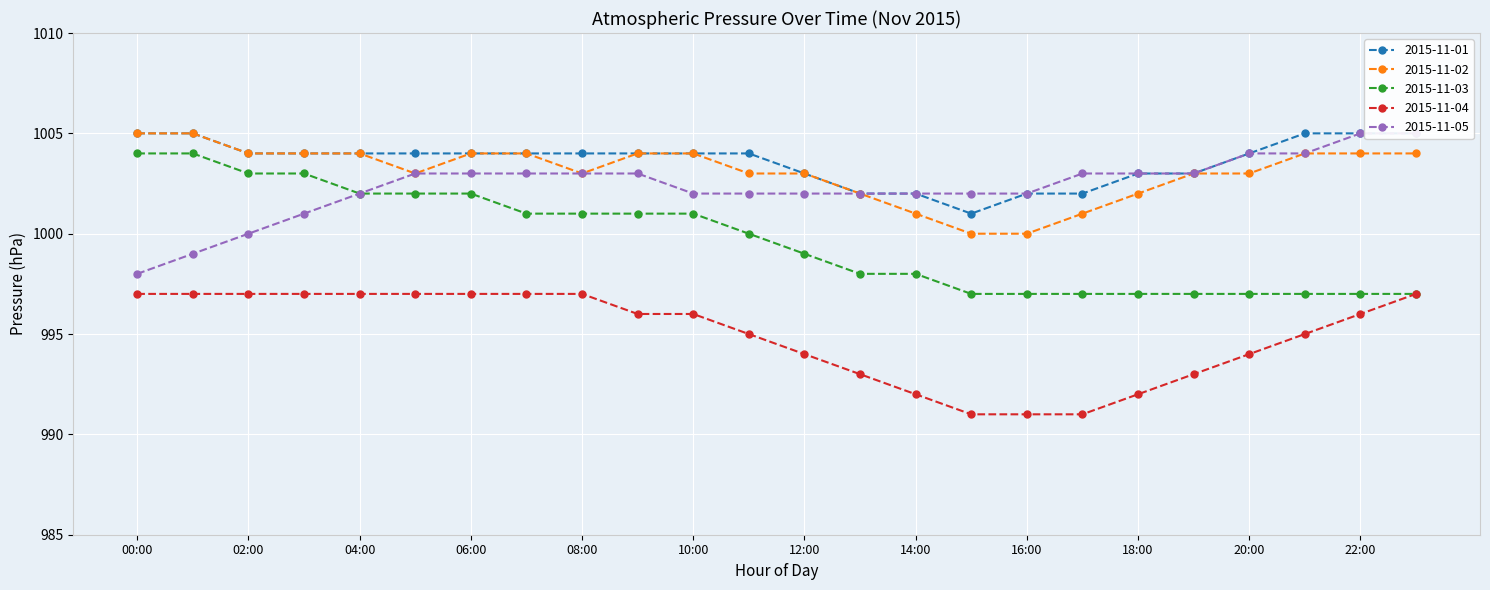

What are all the series names shown in the legend?

2015-11-01, 2015-11-02, 2015-11-03, 2015-11-04, 2015-11-05